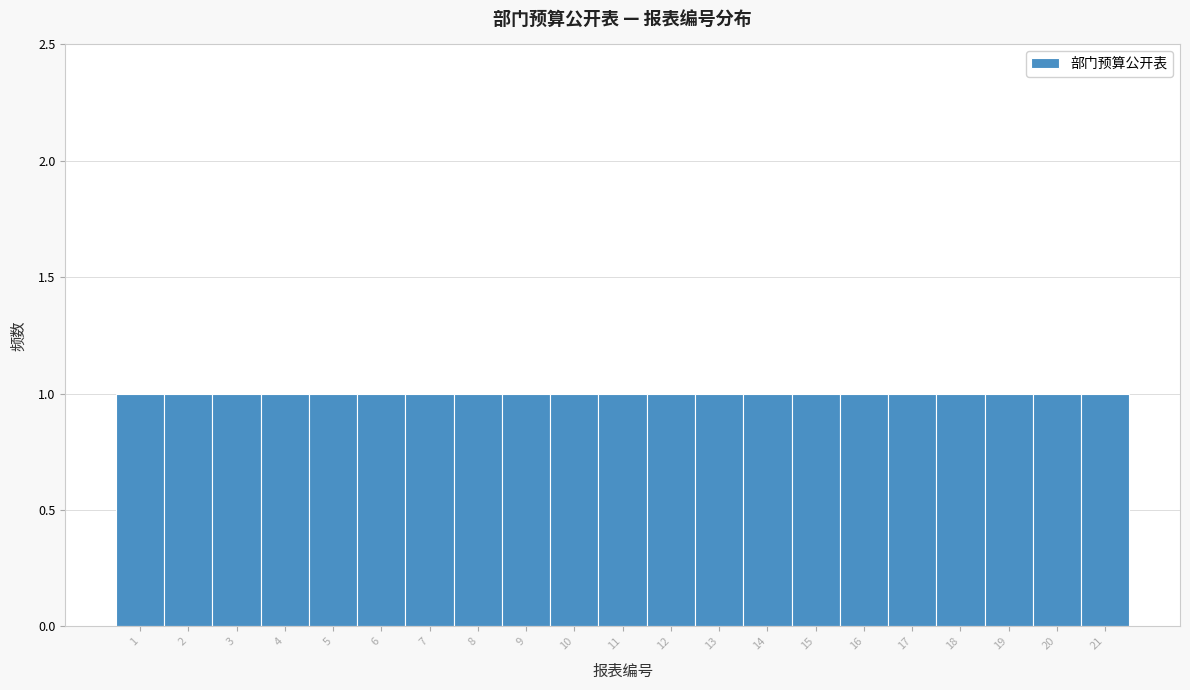

Reading left to right, list every bar in this chart as the range it spans on the x-axis followed by its height. The values are not printed on the chart, so give them approximately, as read against the axis.

0.5 to 1.5: 1
1.5 to 2.5: 1
2.5 to 3.5: 1
3.5 to 4.5: 1
4.5 to 5.5: 1
5.5 to 6.5: 1
6.5 to 7.5: 1
7.5 to 8.5: 1
8.5 to 9.5: 1
9.5 to 10.5: 1
10.5 to 11.5: 1
11.5 to 12.5: 1
12.5 to 13.5: 1
13.5 to 14.5: 1
14.5 to 15.5: 1
15.5 to 16.5: 1
16.5 to 17.5: 1
17.5 to 18.5: 1
18.5 to 19.5: 1
19.5 to 20.5: 1
20.5 to 21.5: 1